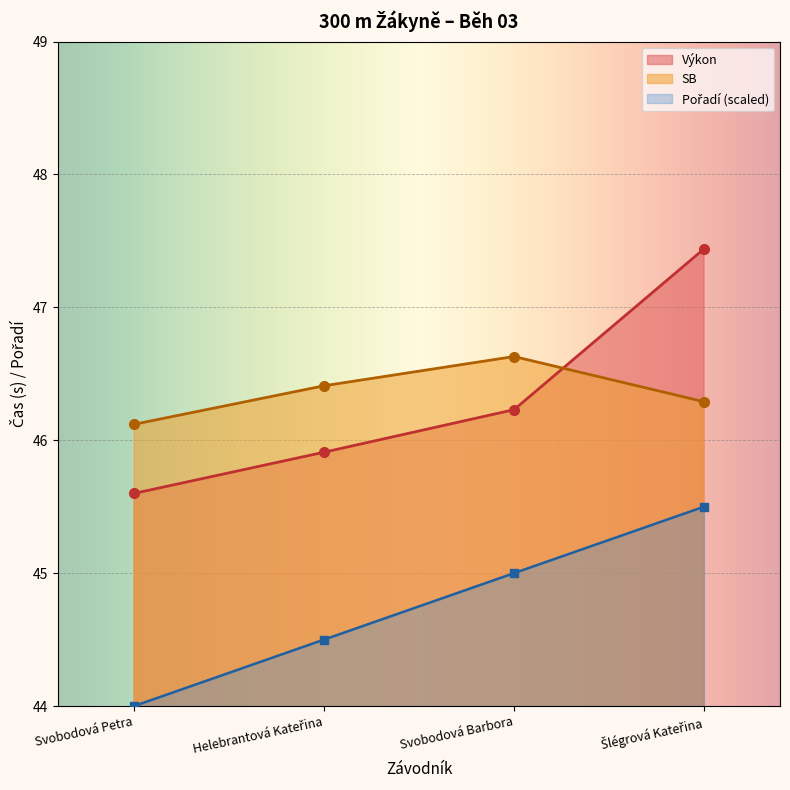

True or false: Pořadí and SB intersect in this chart.

False